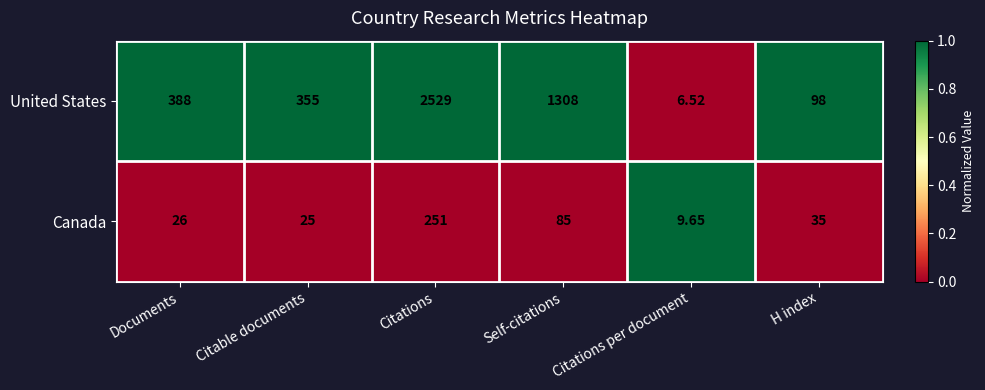

Rank the categories by United States value from lowest to highest.

Citations per document, H index, Citable documents, Documents, Self-citations, Citations